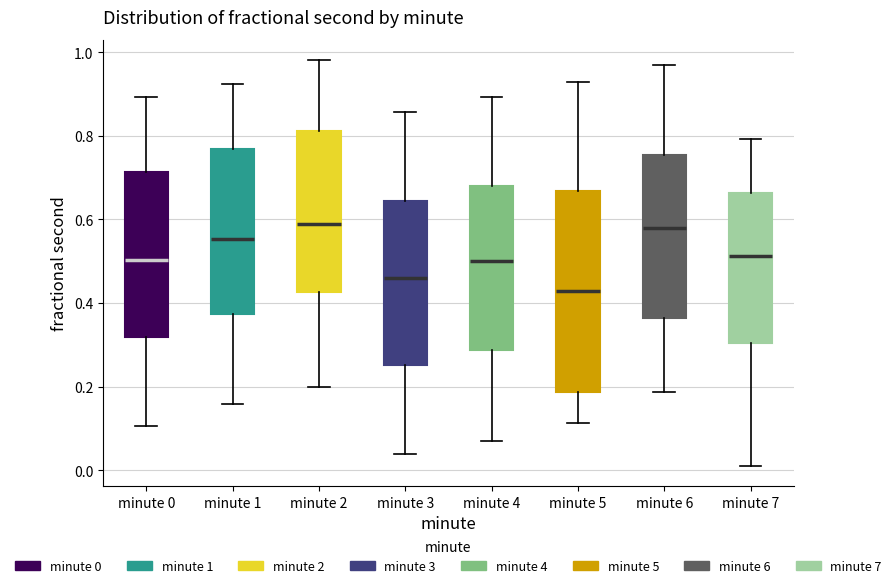

Comparing the boxes themselves (not the whiskers), which one is the tallest?

minute 5